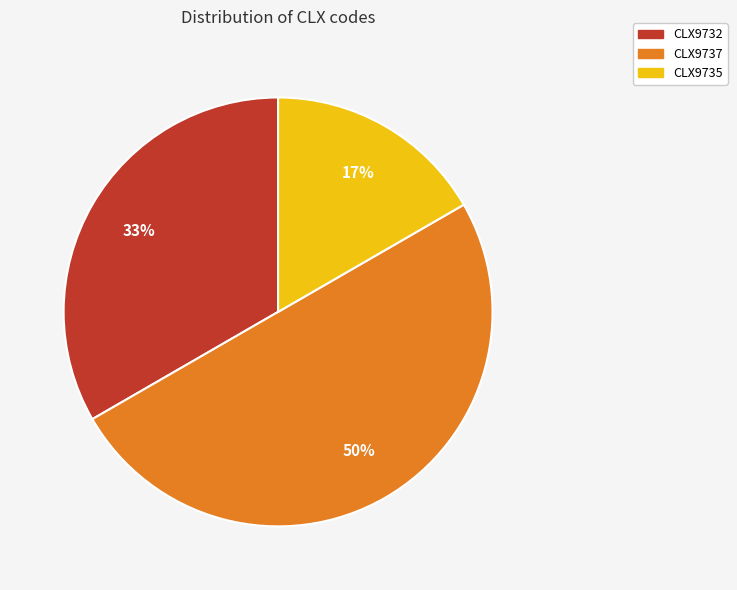

Combined, do CLX9735 and CLX9737 account for over 50%?

Yes